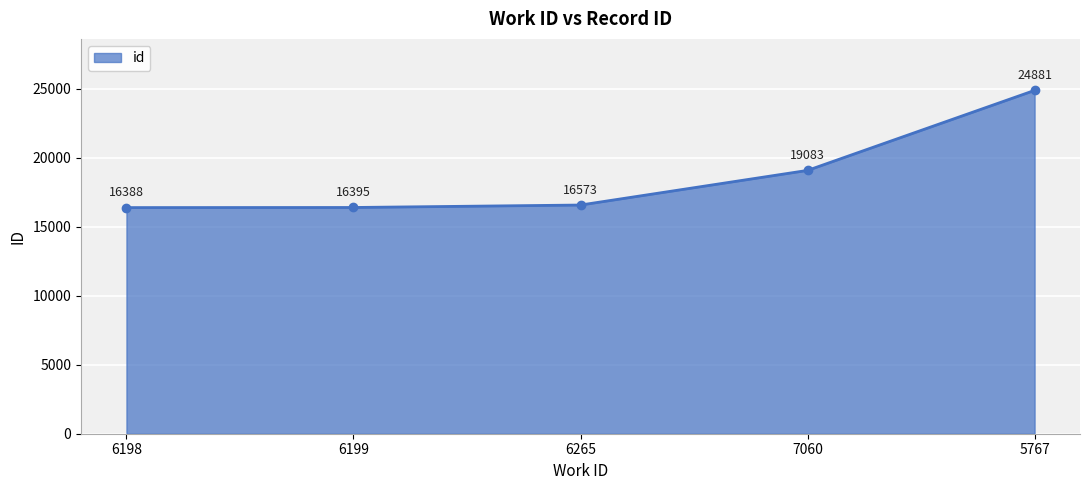

True or false: there are more than 2 points higher than both neighbors.

False